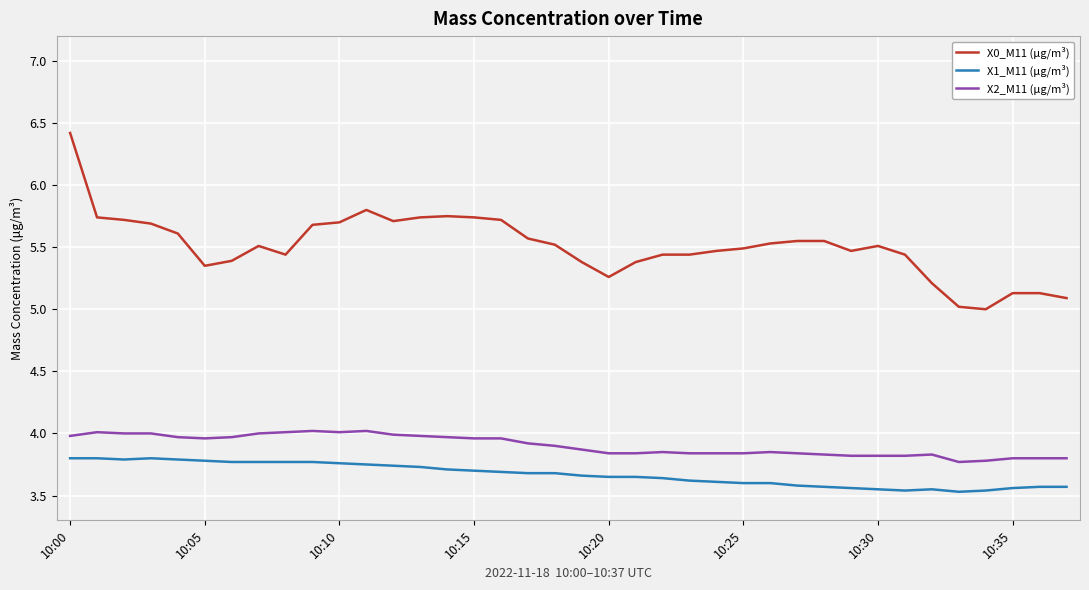

What is the difference between the maximum and minimum values in the X1_M11 (μg/m³) series?

0.3